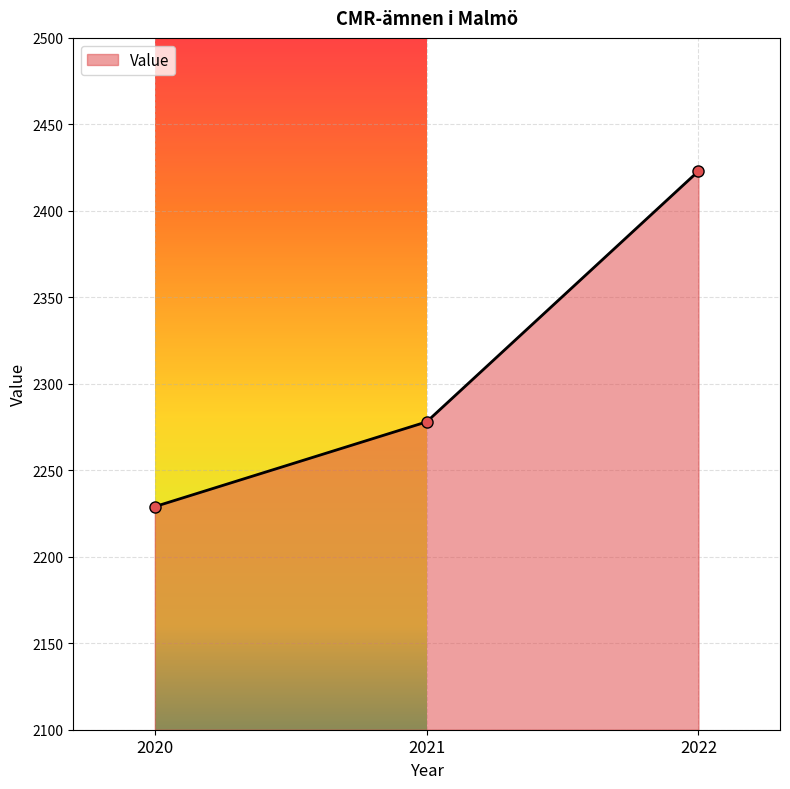

At which label is the value closest to 2326?

2021